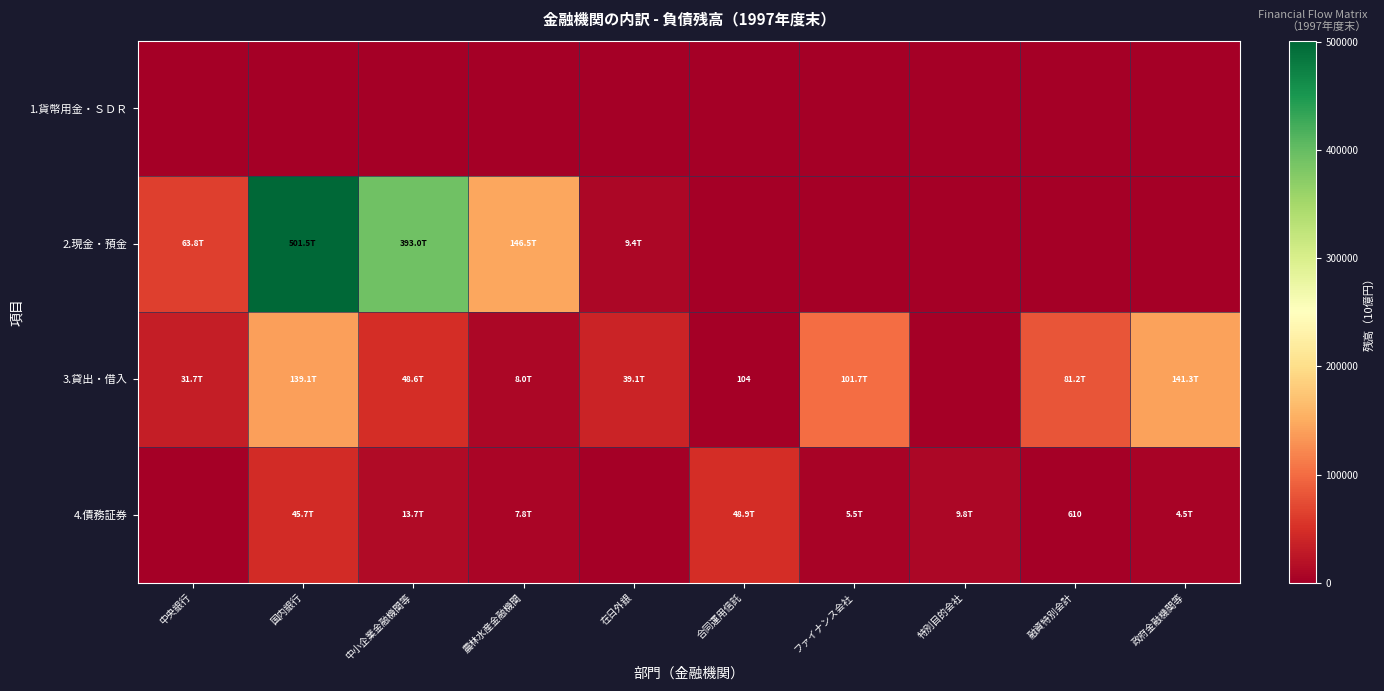

Is it true that 4.債務証券 equals 14835.4 at 在日外銀?

False